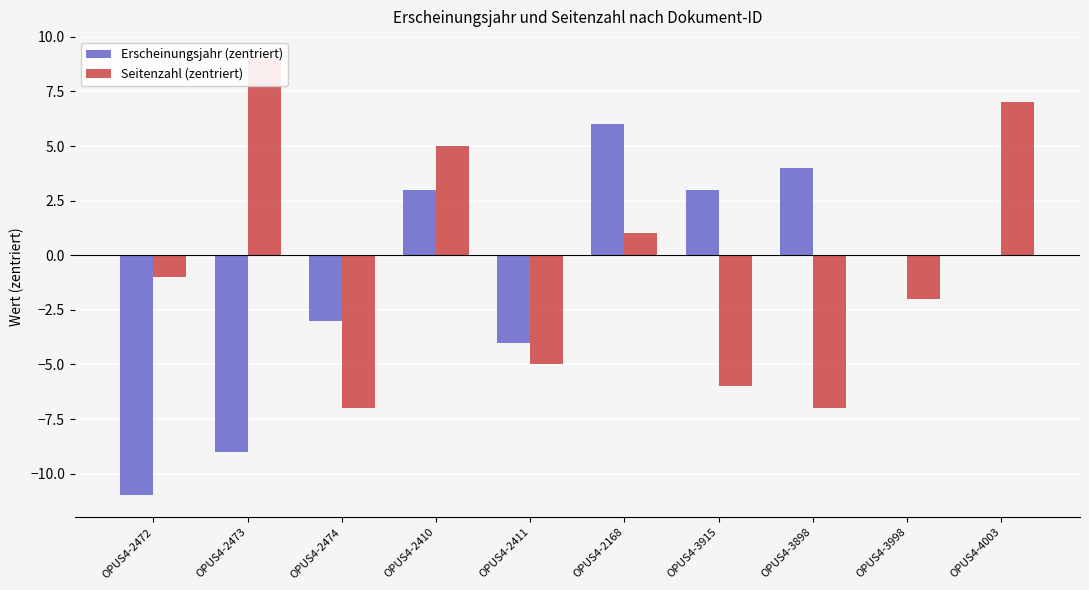

How many values in the Erscheinungsjahr (zentriert) series are below 0?

4